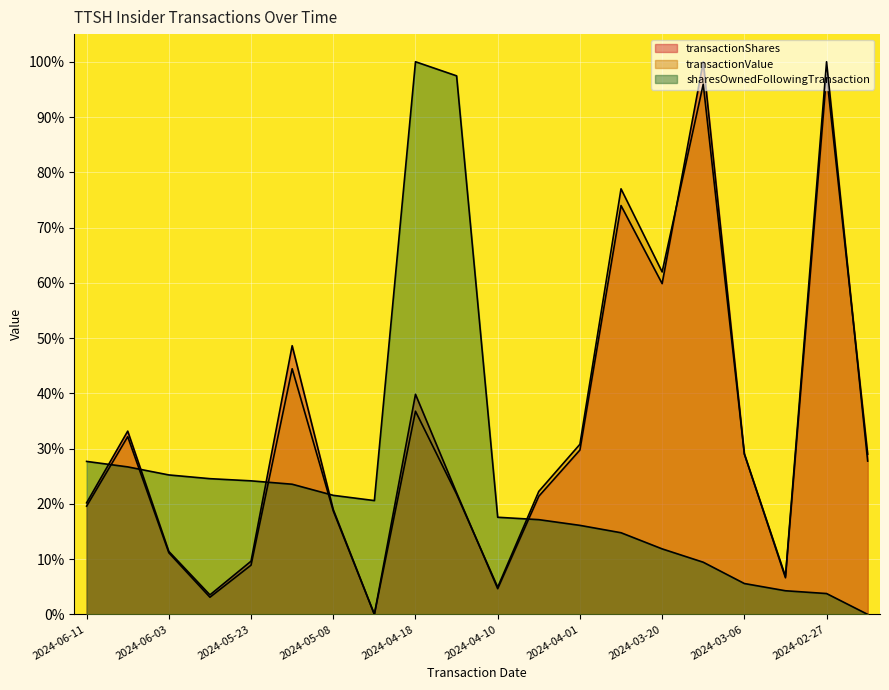

What are all the series names shown in the legend?

transactionShares, transactionValue, sharesOwnedFollowingTransaction